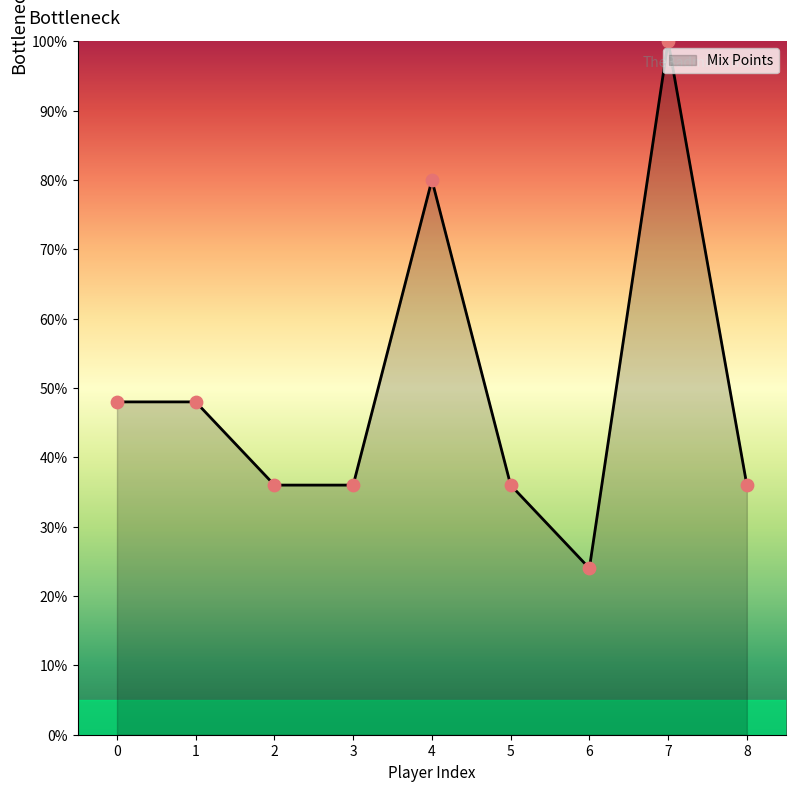

What is the change in value from 0 to 3?

-12